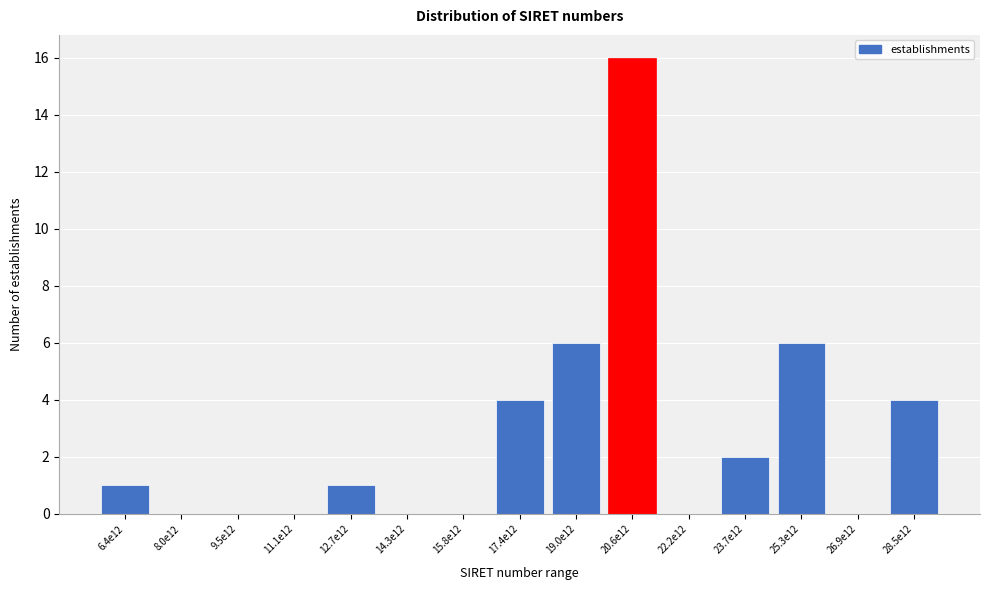

Reading left to right, what are all the values shown in this chart?

6.4e12=1	8.0e12=0	9.5e12=0	11.1e12=0	12.7e12=1	14.3e12=0	15.8e12=0	17.4e12=4	19.0e12=6	20.6e12=16	22.2e12=0	23.7e12=2	25.3e12=6	26.9e12=0	28.5e12=4